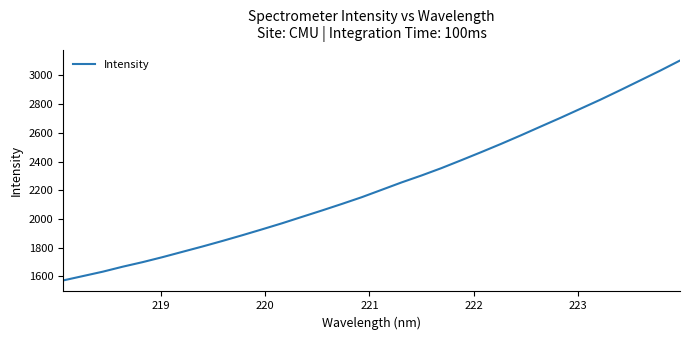

What is the minimum value shown in the chart?

1571.0